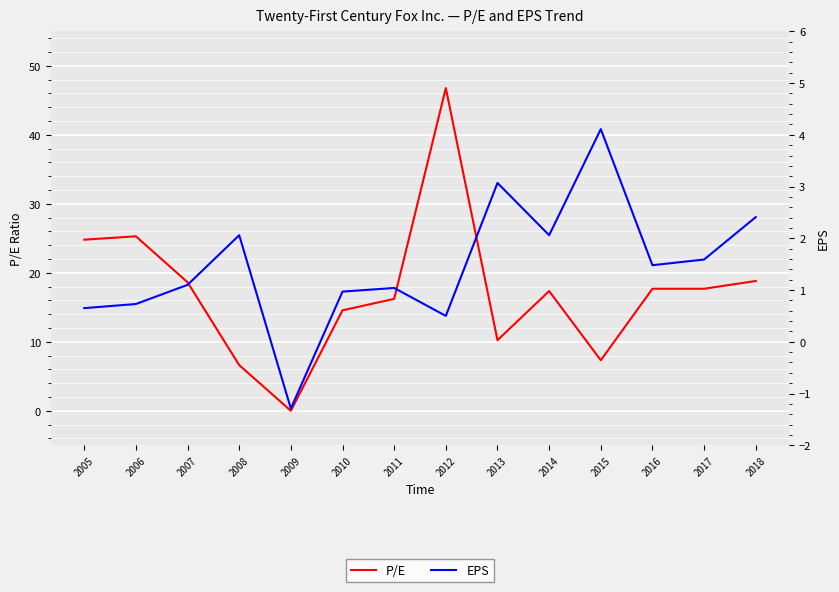

What is the difference between the maximum and minimum values in the P/E series?

46.8